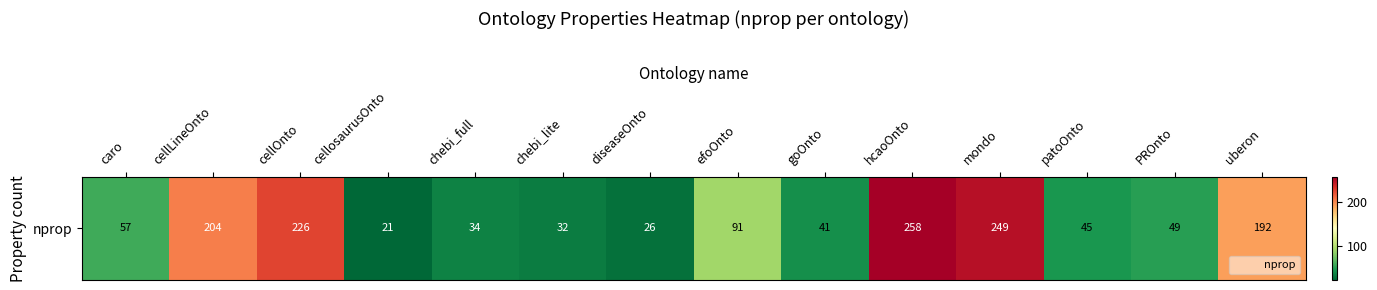

Reading left to right, what are all the values shown in this chart?

caro=57	cellLineOnto=204	cellOnto=226	cellosaurusOnto=21	chebi_full=34	chebi_lite=32	diseaseOnto=26	efoOnto=91	goOnto=41	hcaoOnto=258	mondo=249	patoOnto=45	PROnto=49	uberon=192